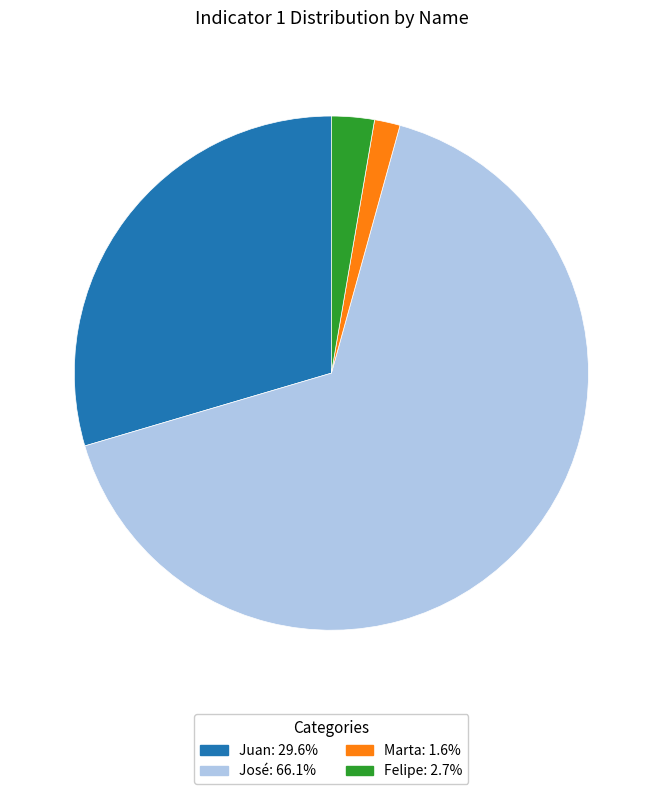

Do Felipe and José together represent more than half of the pie?

Yes